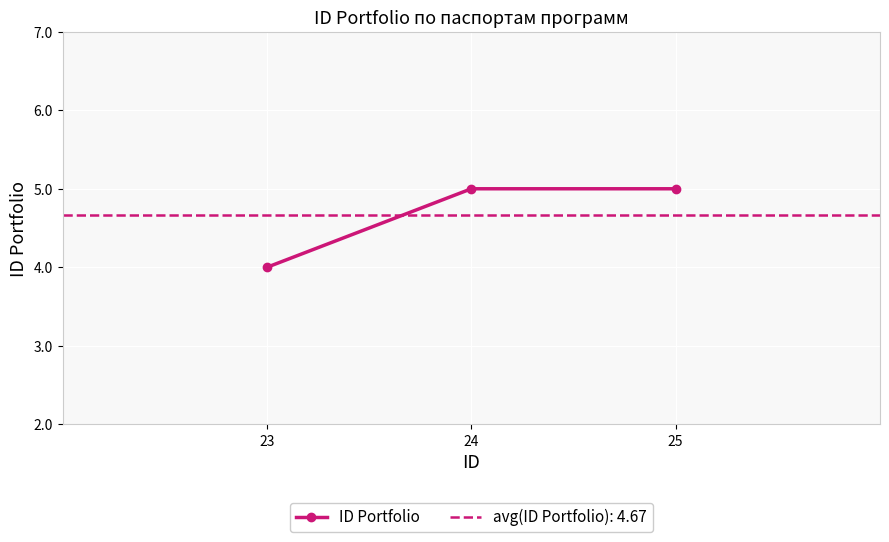

How many lines are shown in the chart?

1